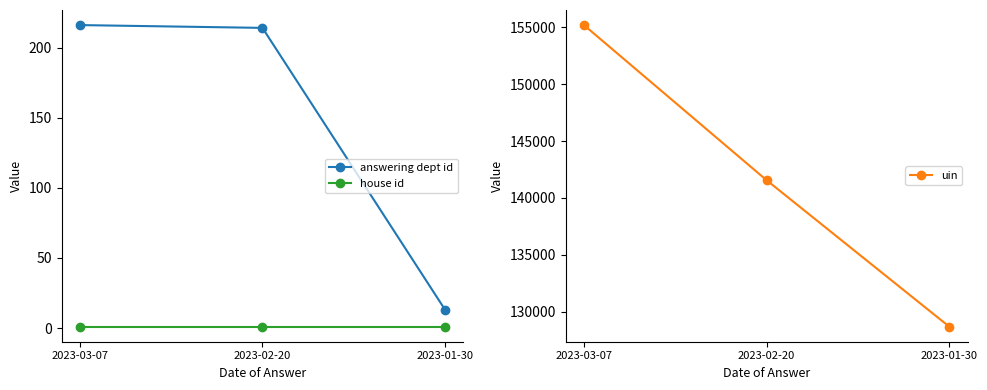

The answering dept id series shows 214 at 2023-02-20. True or false?

True